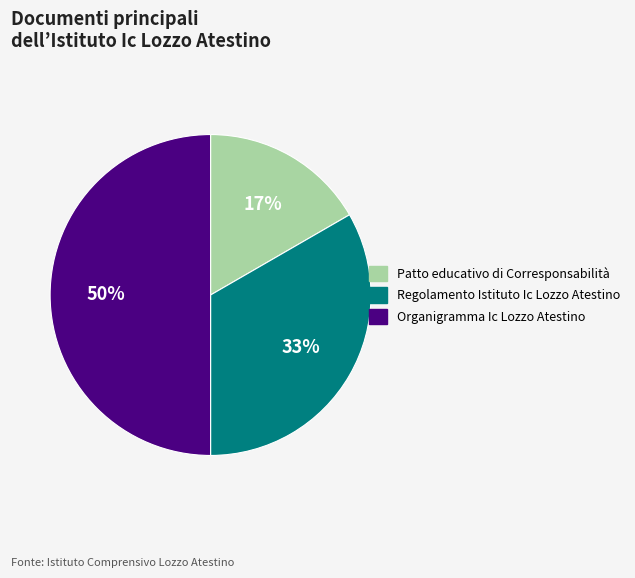

To the nearest percent, what portion does Regolamento Istituto Ic Lozzo Atestino represent?

33%